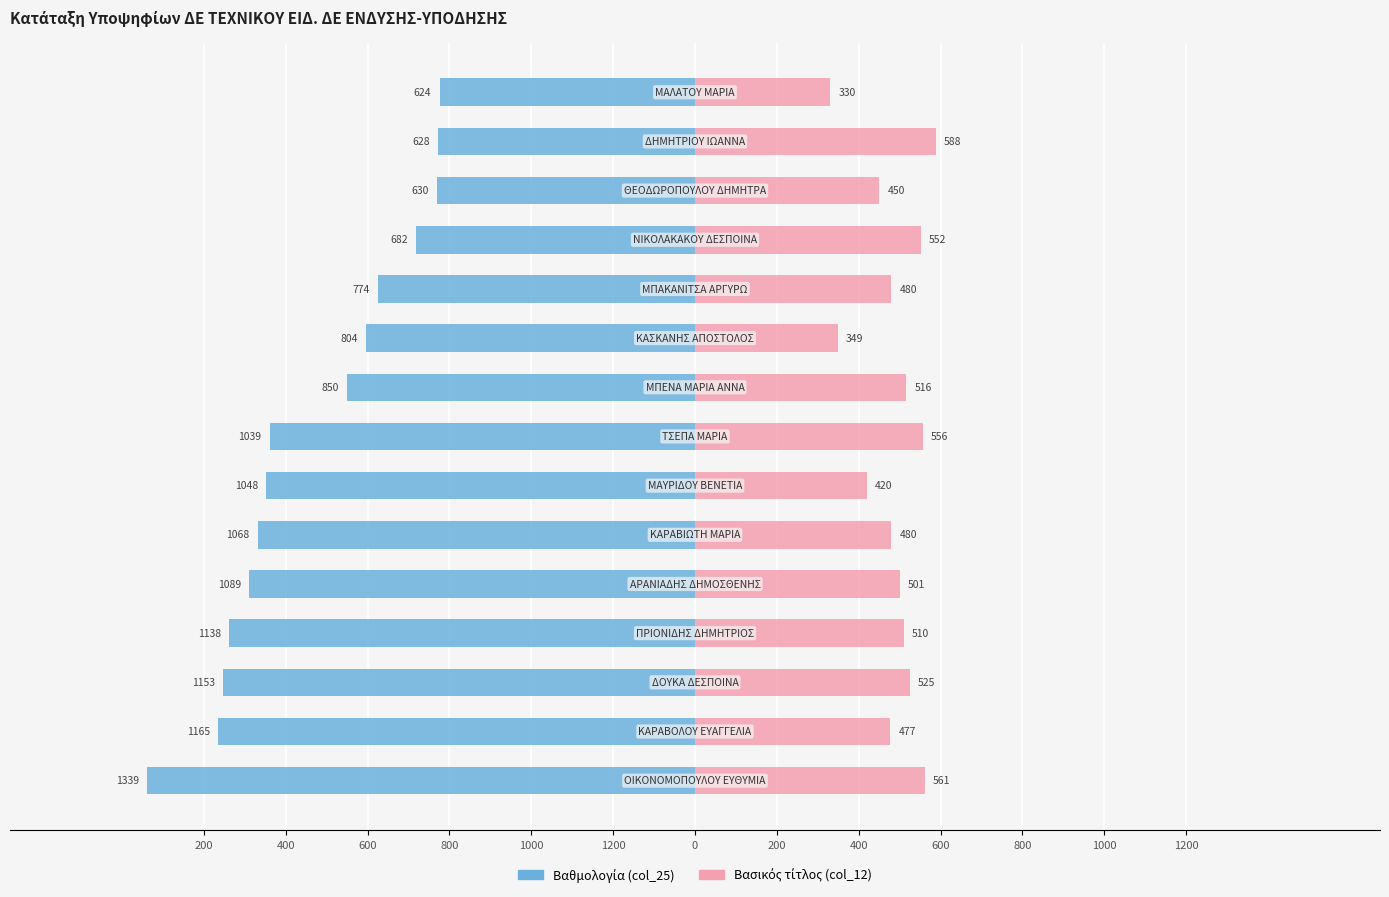

Which series has the largest range (max minus min)?

Βαθμολογία (col_25)